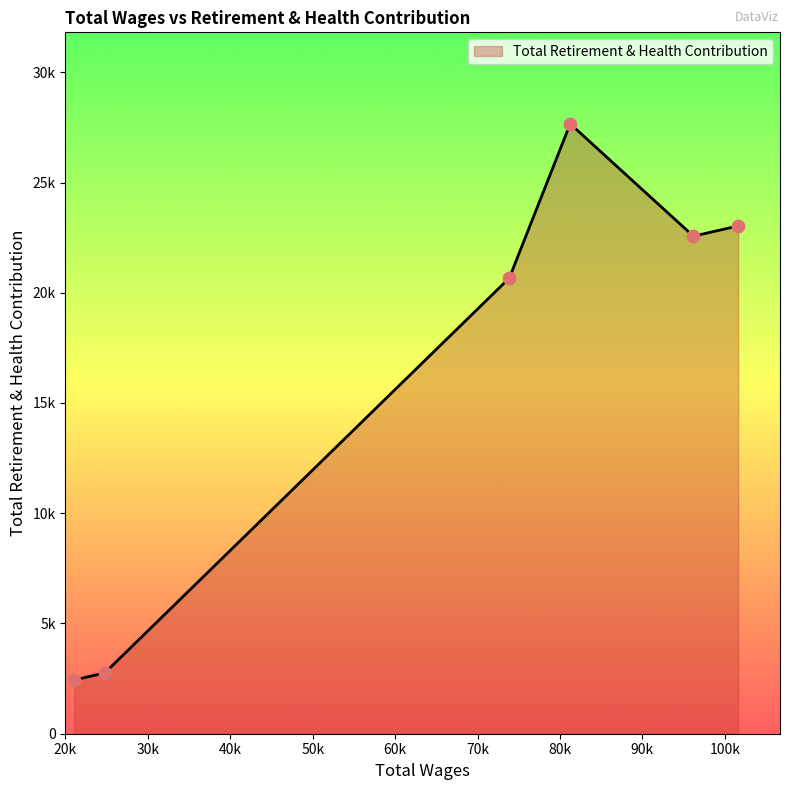

Does the chart have visible grid lines?

No